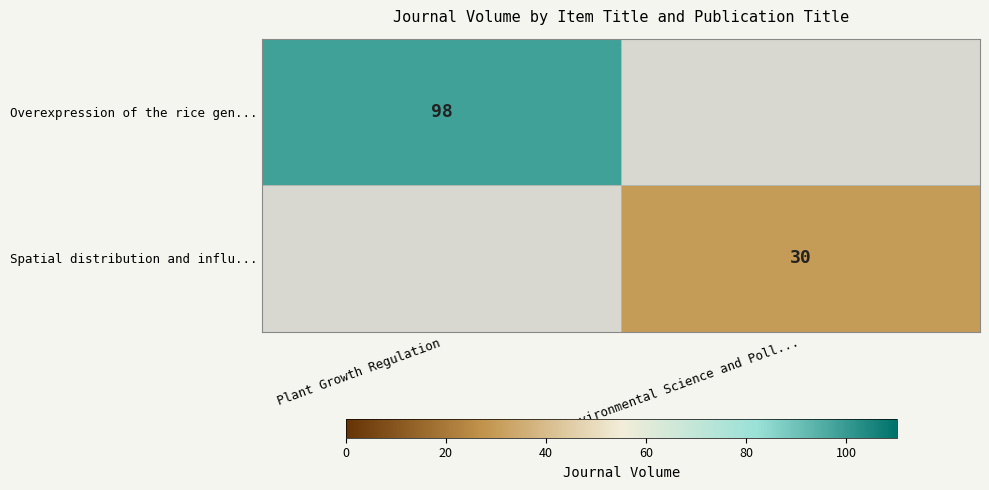

Is the value of Spatial distribution and influ... at Environmental Science and Poll... greater than the value of Overexpression of the rice gen... at Plant Growth Regulation?

No